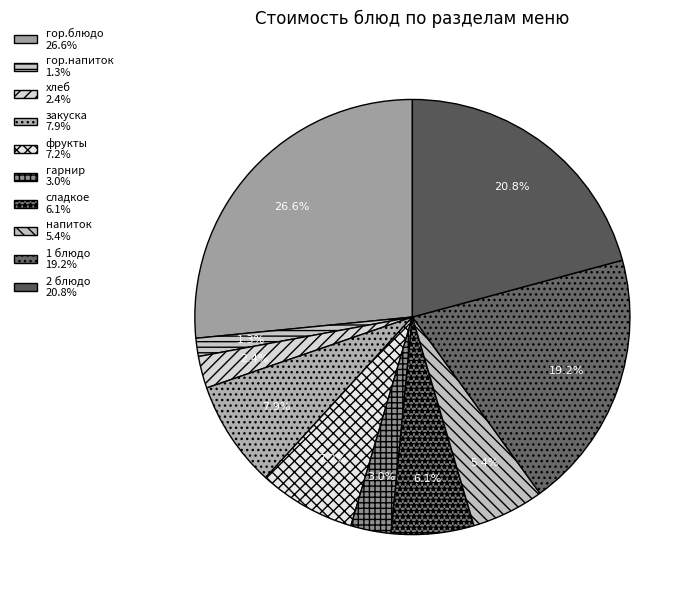

Is there any slice that represents more than half of the pie?

No